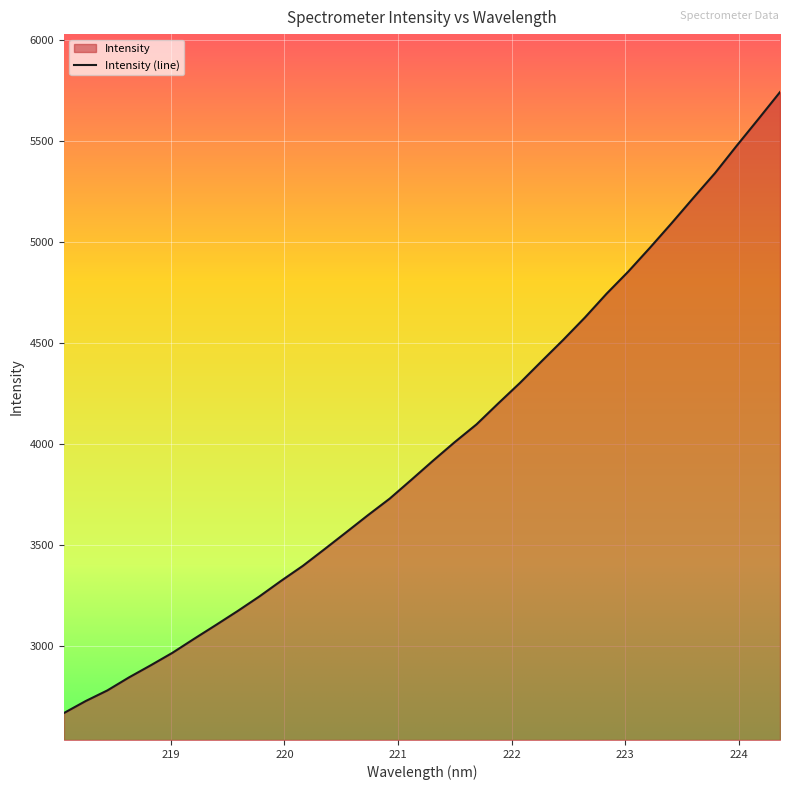

List the labels in order of value, smallest first.

218.0596, 218.2508, 218.442, 218.6332, 218.8244, 219.0156, 219.2067, 219.3979, 219.589, 219.7801, 219.9712, 220.1623, 220.3533, 220.5444, 220.7354, 220.9264, 221.1174, 221.3083, 221.4993, 221.6902, 221.8812, 222.0721, 222.263, 222.4538, 222.6447, 222.8355, 223.0264, 223.2172, 223.408, 223.5987, 223.7895, 223.9802, 224.1709, 224.3616